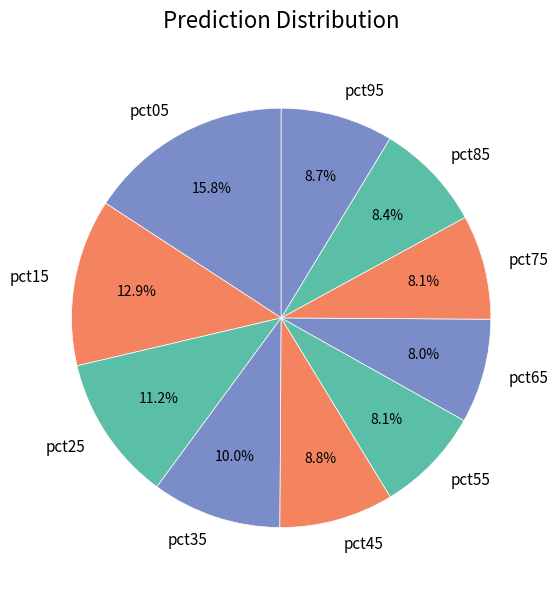

How many segments does this pie chart have?

10